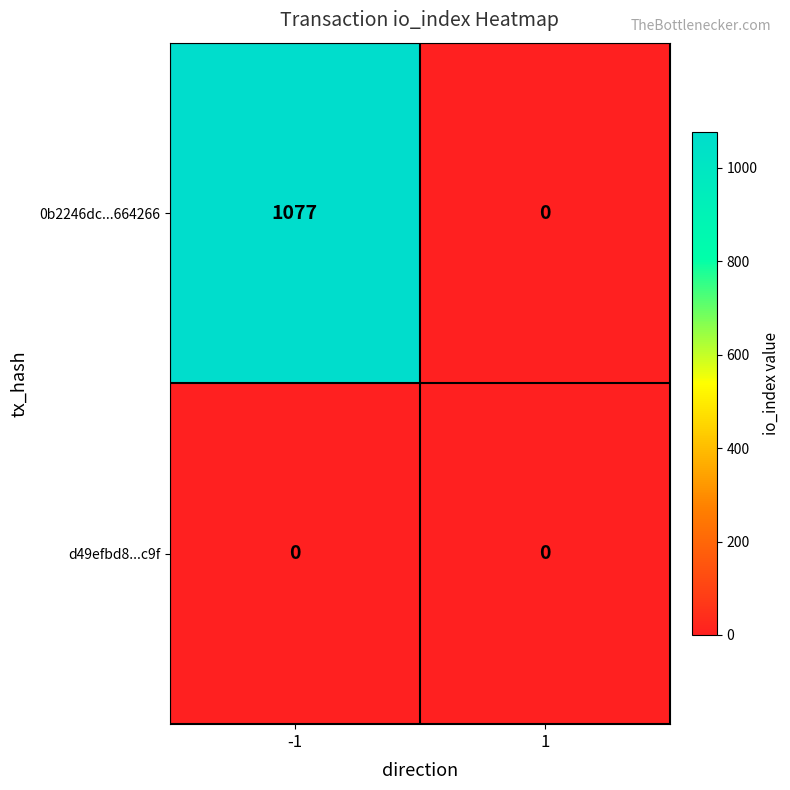

True or false: 0b2246dc...664266 has a value of 0 at 1.

True